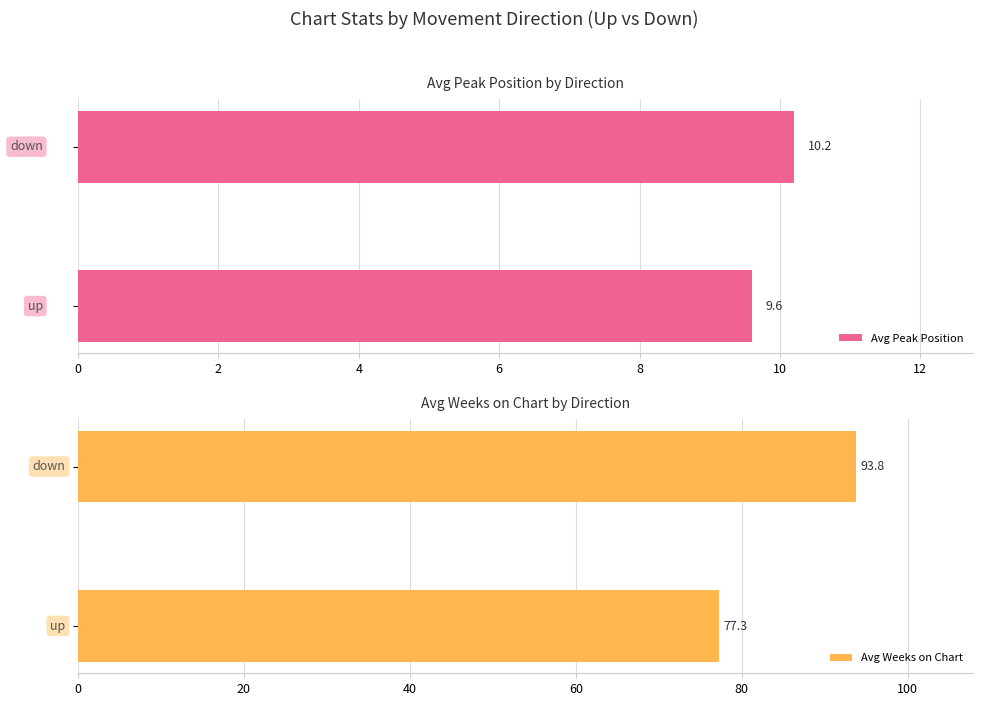

Is the value of Avg Peak Position at 0 greater than the value of Avg Weeks on Chart at 2?

No